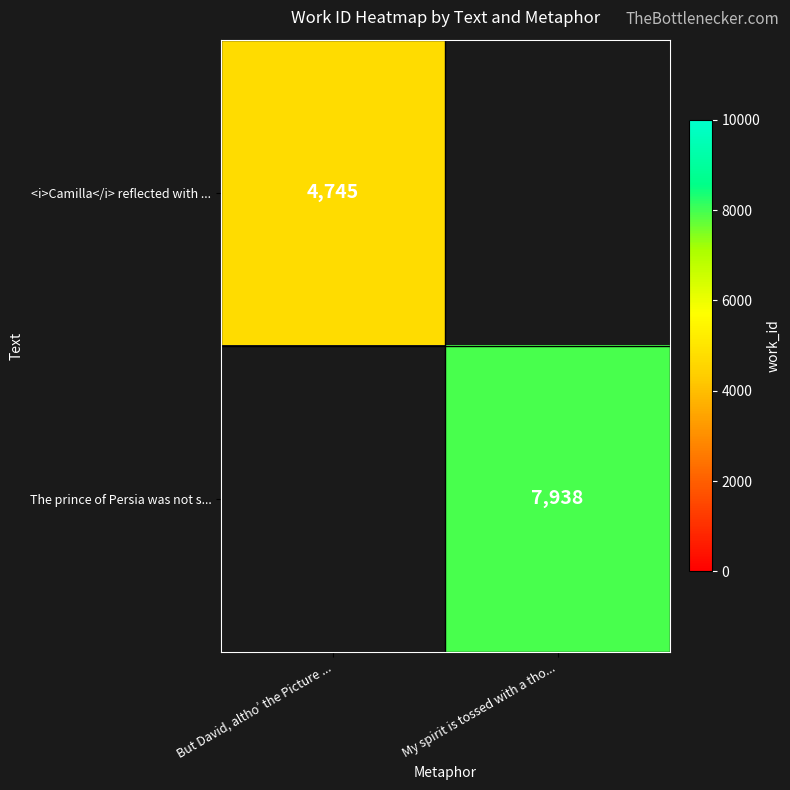

The value of The prince of Persia was not s... at My spirit is tossed with a tho... is 7938. True or false?

True